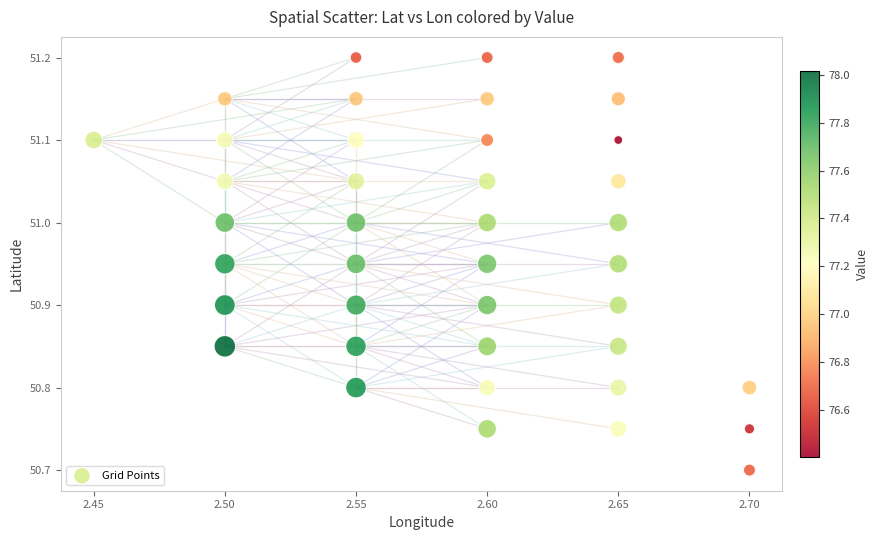

What Y value in the scatter plot is closest to 50?

50.7